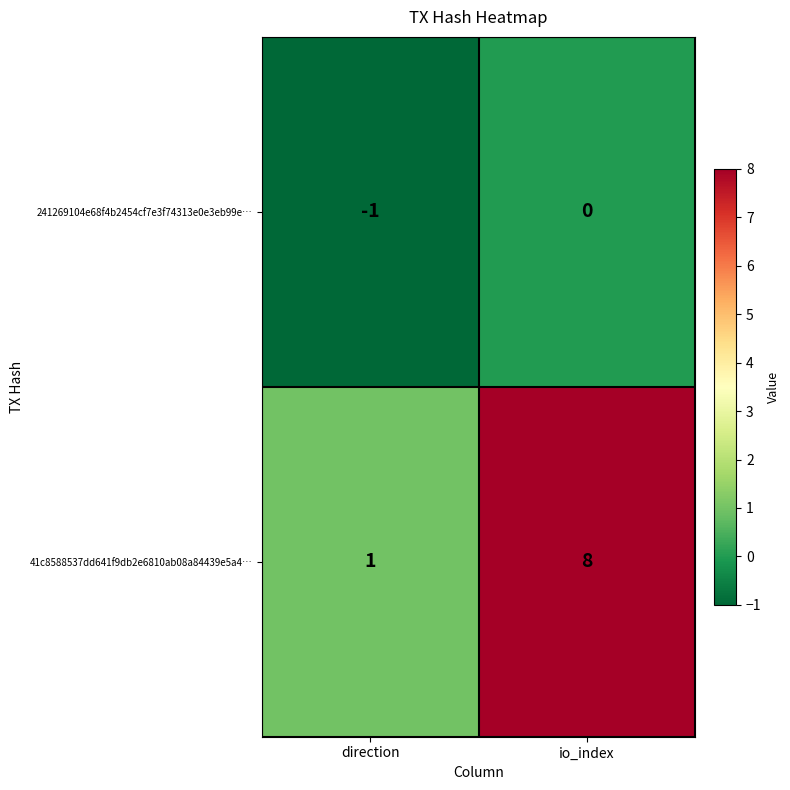

Where is 41c8588537dd641f9db2e6810ab08a84439e5a4… nearest to the value 4?

direction